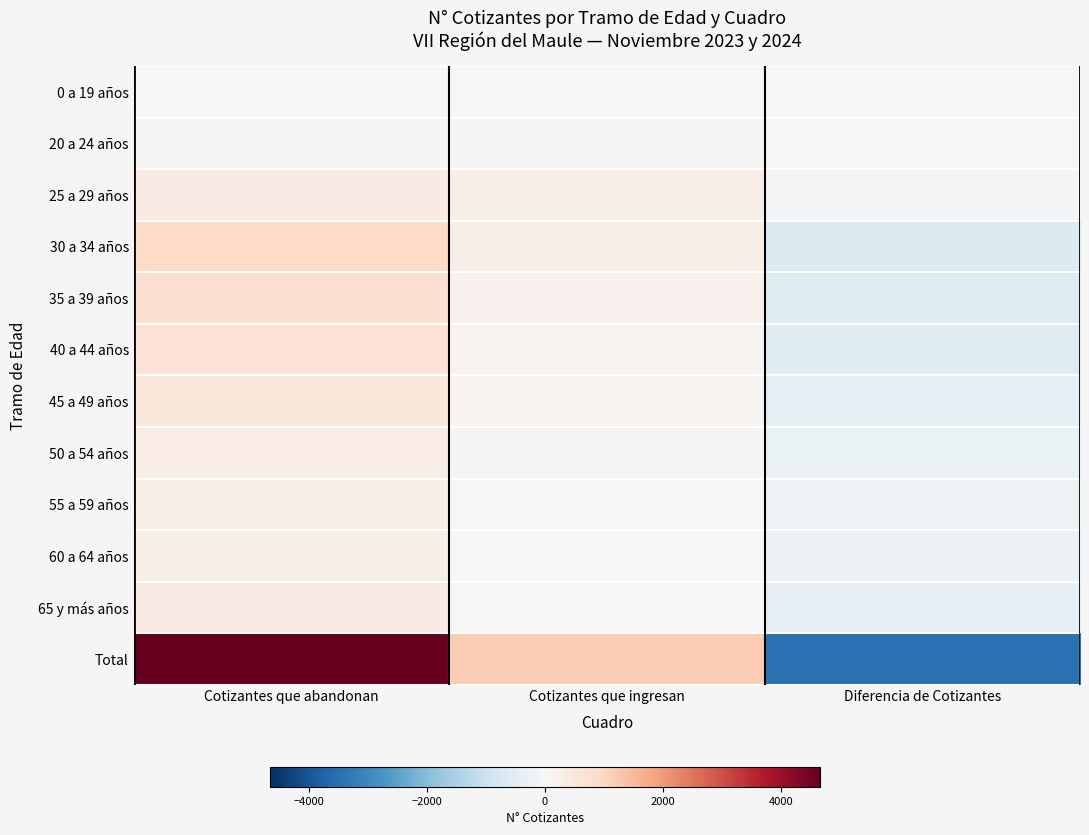

Rank the series by their maximum value, from lowest to highest.

0 a 19 años, 20 a 24 años, 55 a 59 años, 60 a 64 años, 50 a 54 años, 25 a 29 años, 65 y más años, 45 a 49 años, 40 a 44 años, 35 a 39 años, 30 a 34 años, Total